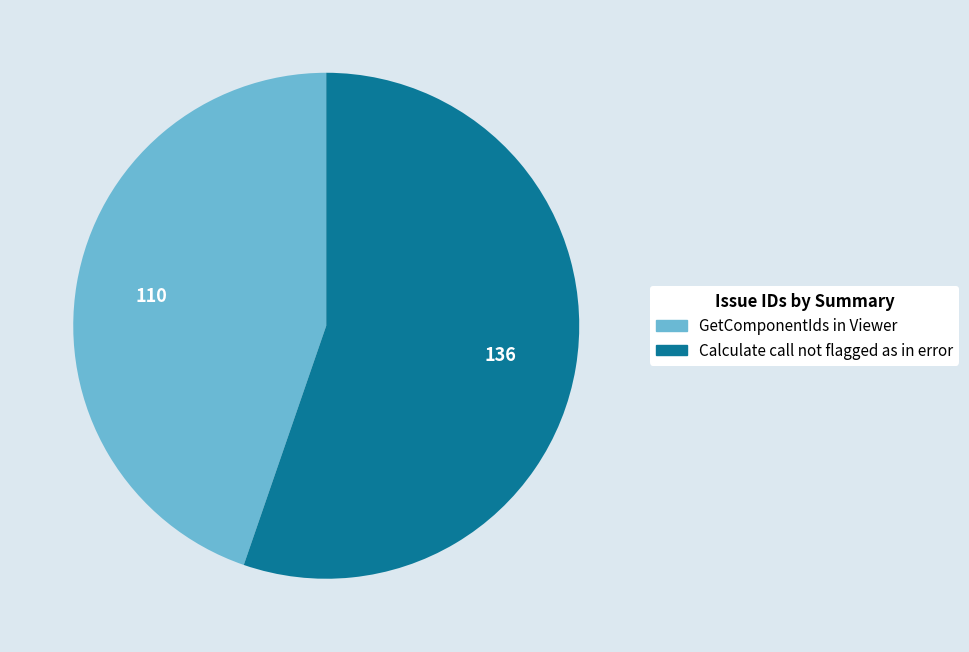

What is the largest slice in the pie chart?

Calculate call not flagged as in error